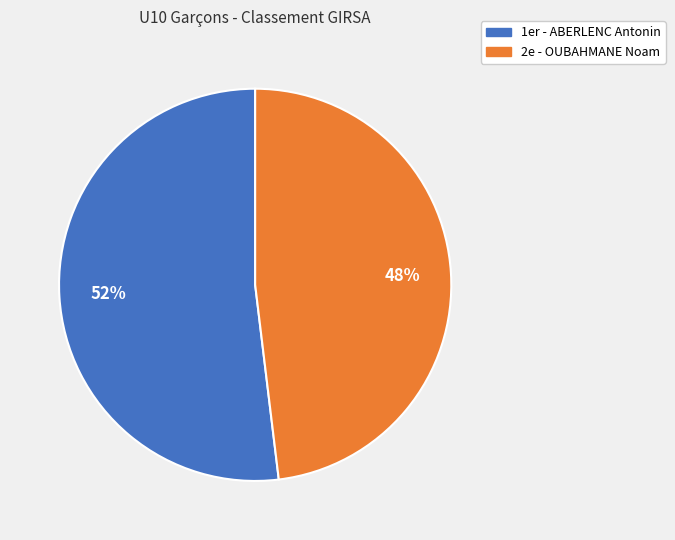

To the nearest percent, what is the combined percentage of 2e - OUBAHMANE Noam and 1er - ABERLENC Antonin?

100%